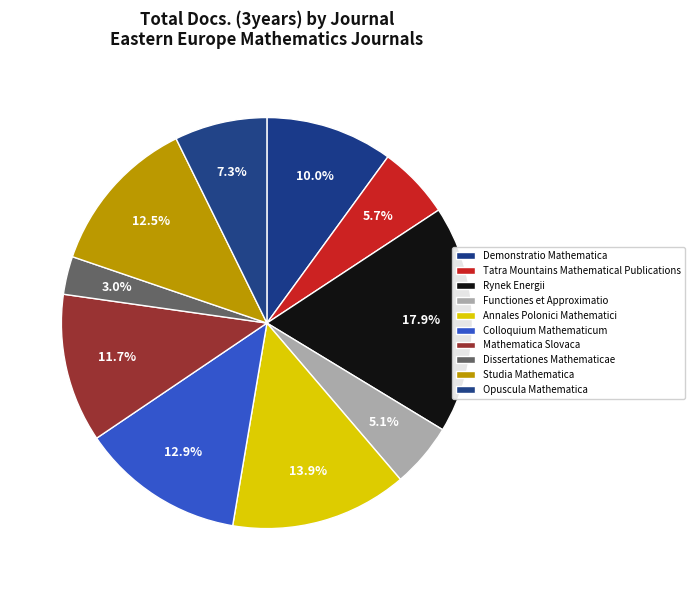

True or false: Demonstratio Mathematica accounts for 10% of the total.

True